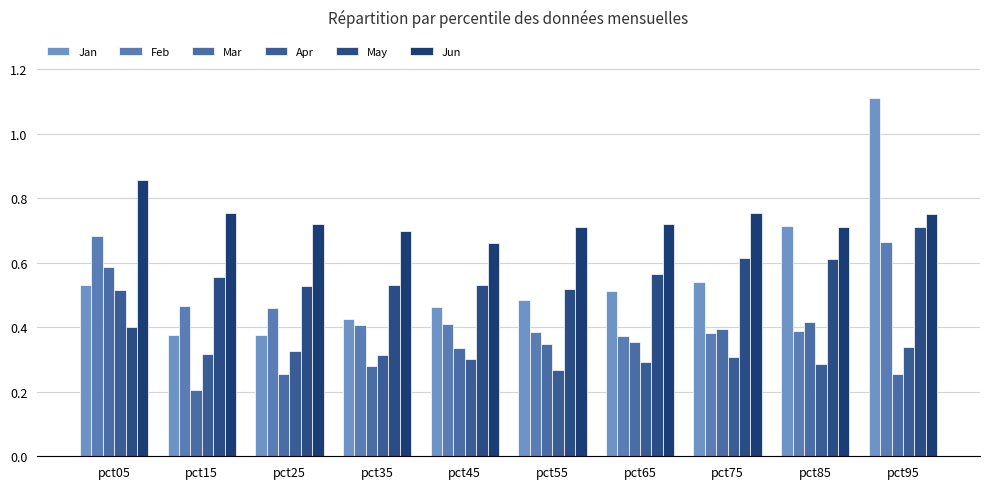

Which series changed the most between pct15 and pct65?

Mar